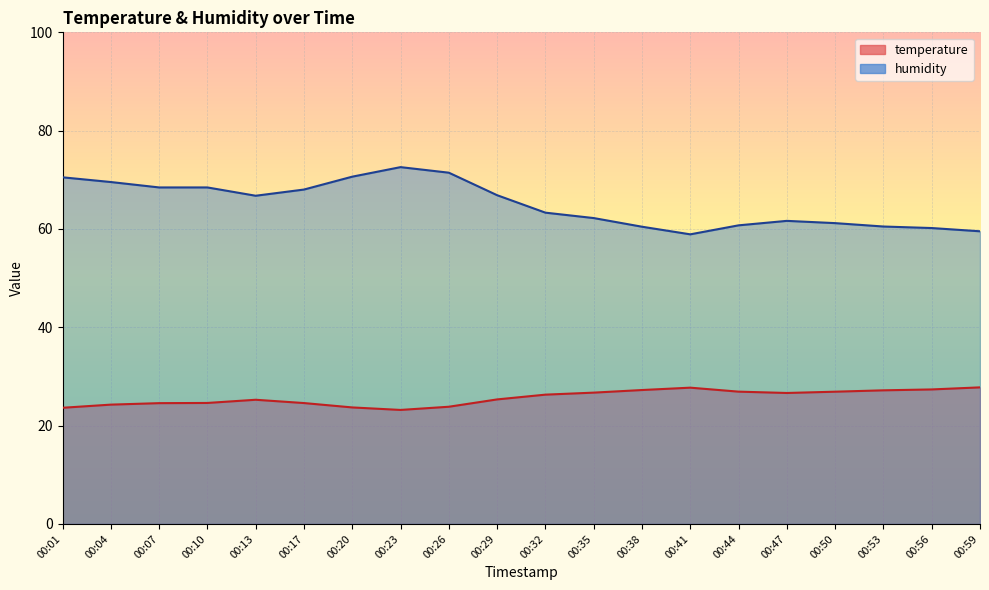

Between 00:29 and 00:56, which series saw the biggest shift?

humidity